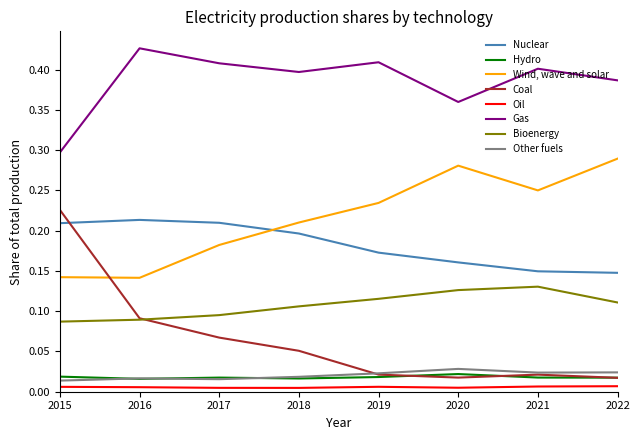

After their last crossing, which series has the higher values: Wind, wave and solar or Nuclear?

Wind, wave and solar